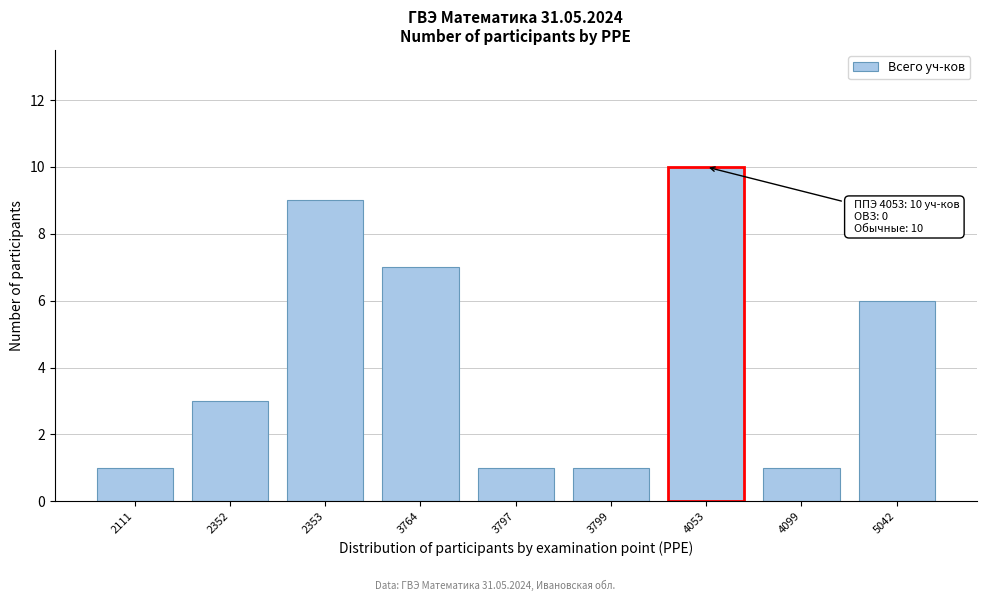

Reading left to right, what are all the values shown in this chart?

2111=1	2352=3	2353=9	3764=7	3797=1	3799=1	4053=10	4099=1	5042=6